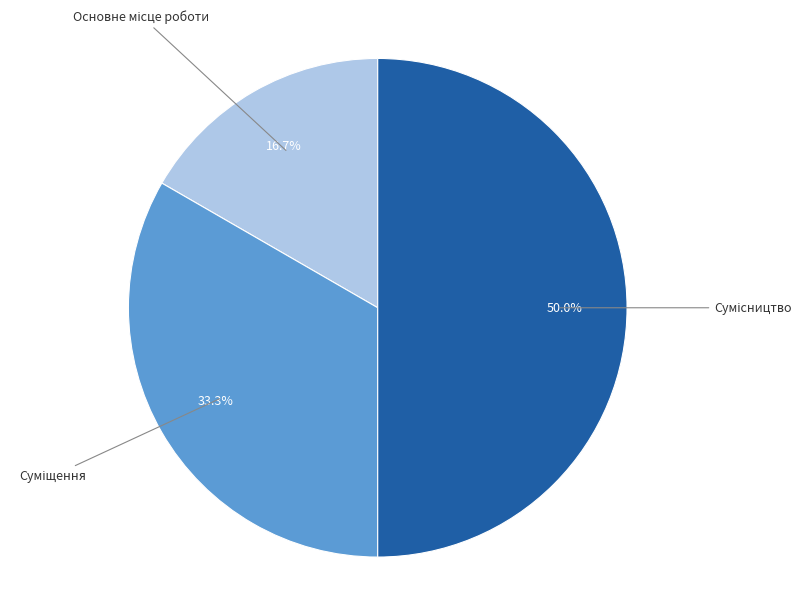

How many segments does this pie chart have?

3